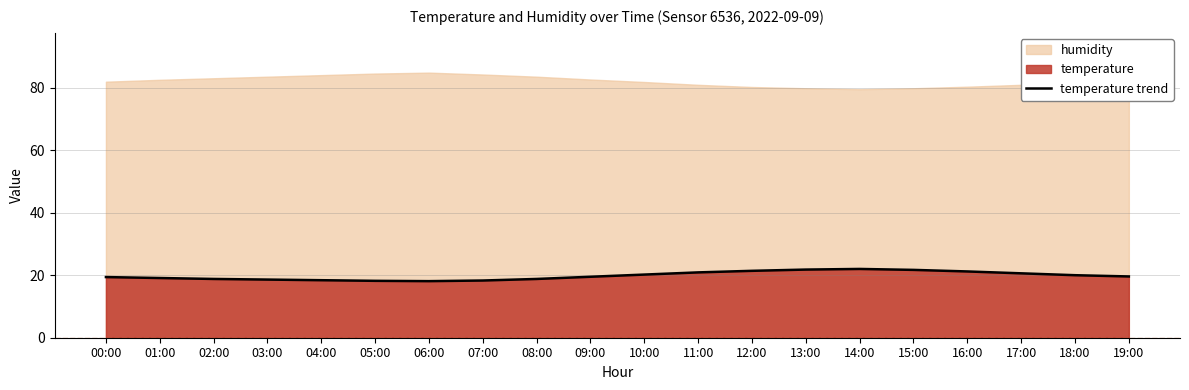

What is the approximate value at 15:00?

21.7